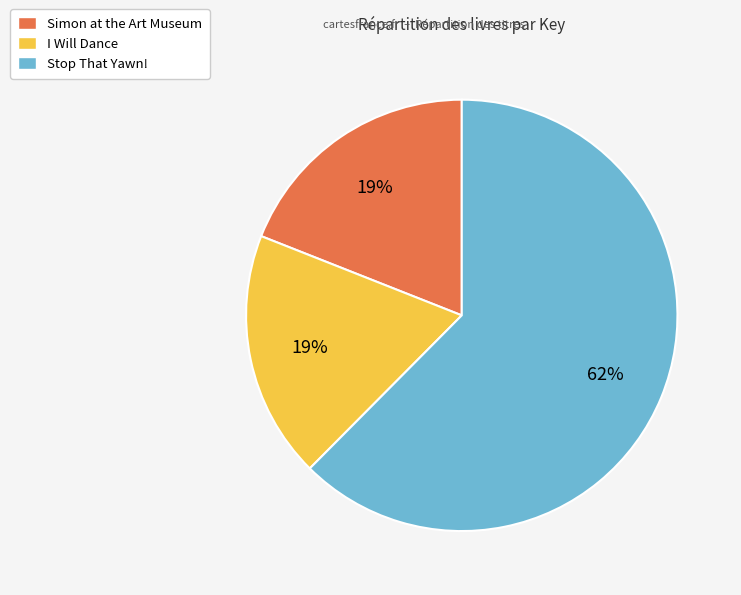

To the nearest percent, what percentage of the pie is Simon at the Art Museum?

19%